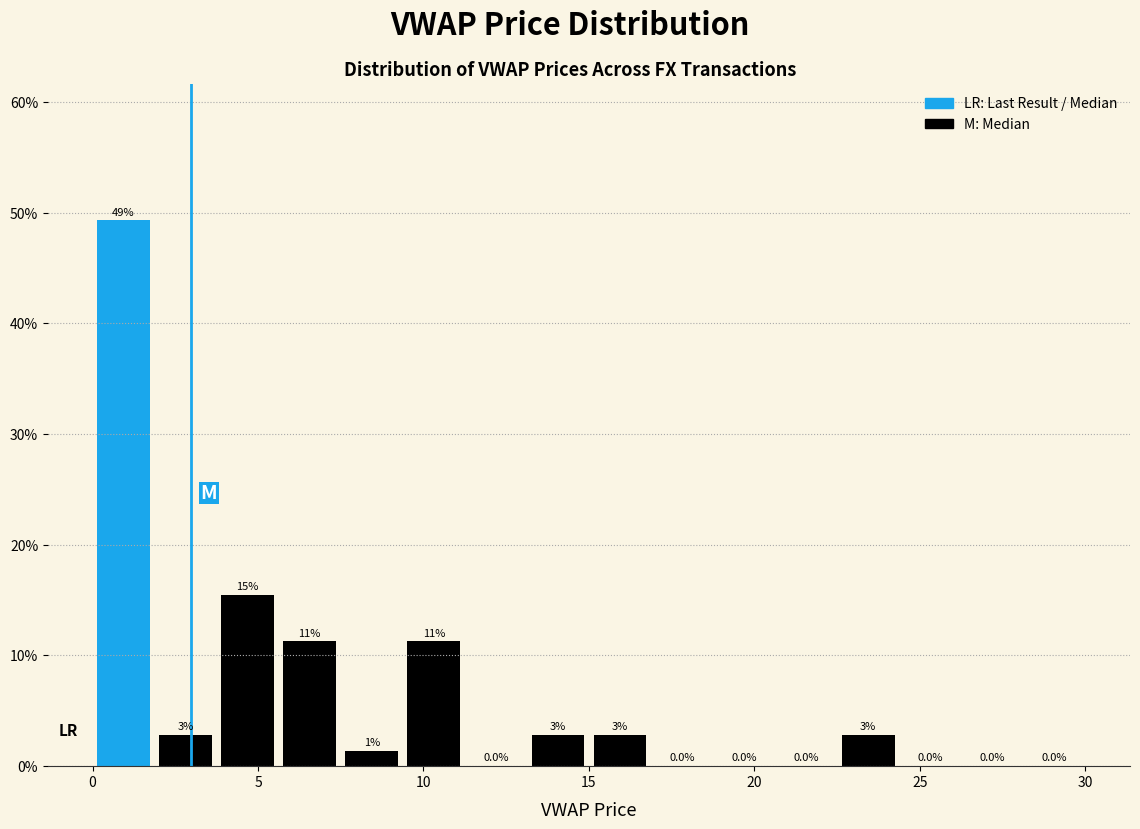

Around what value on the x-axis is the tallest bar? Give the approximate position of its centre, as read against the axis.

1.0